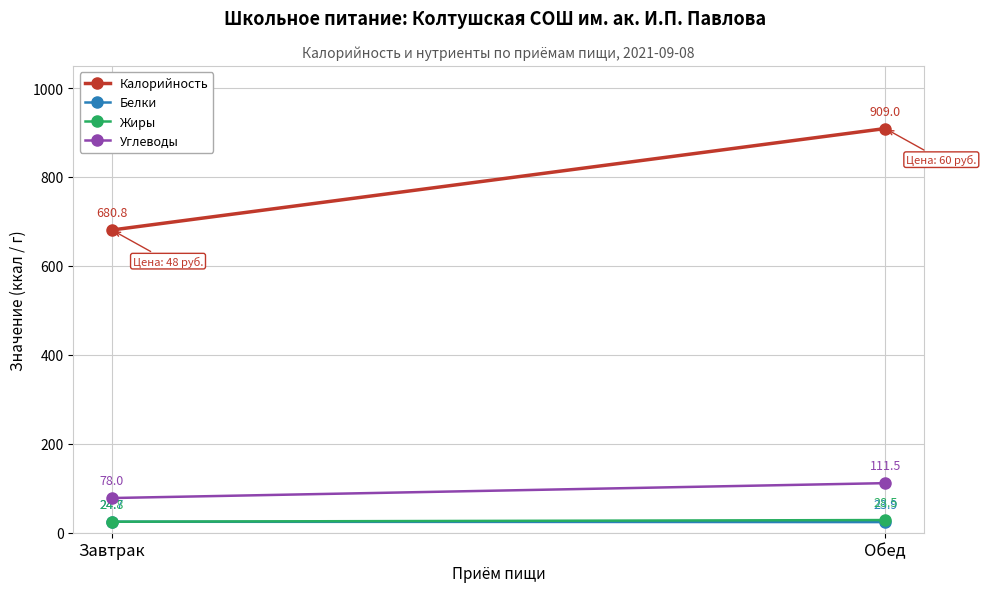

What is the label of the 2nd point from the left?

Обед